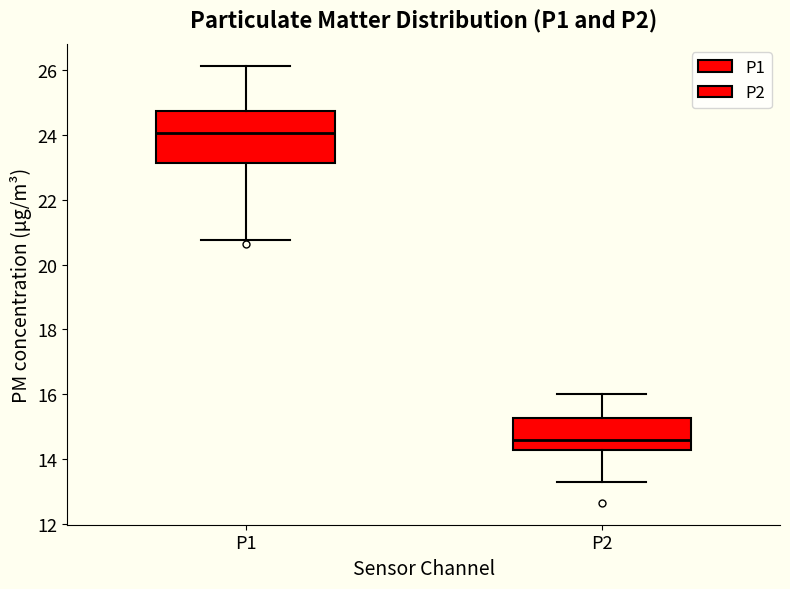

Which box's median line is the lowest?

P2